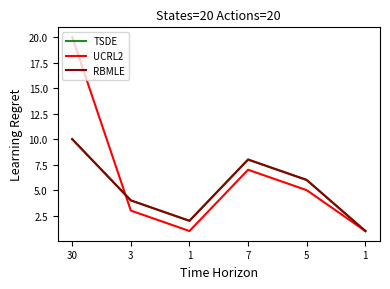

At which category does TSDE reach its first local peak?

7